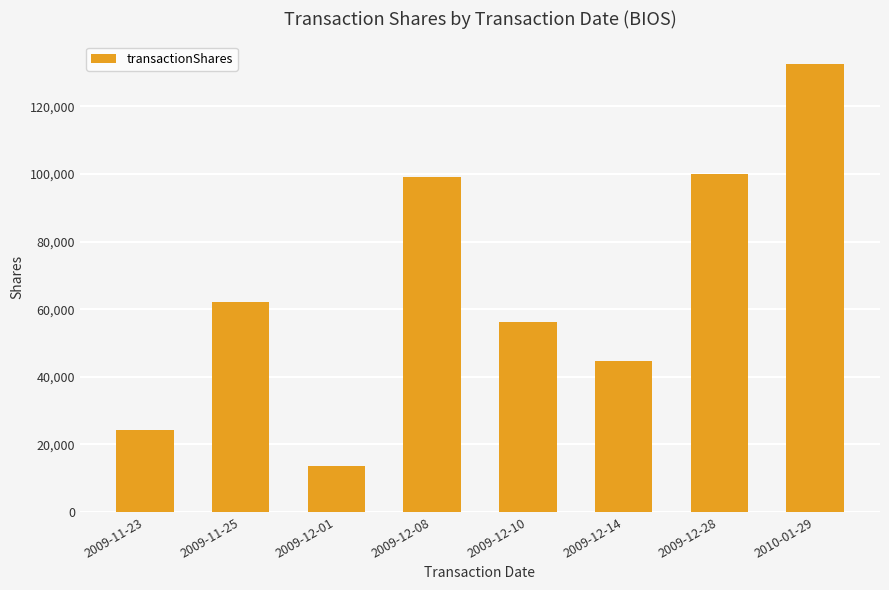

What is the sum of all values?

532616